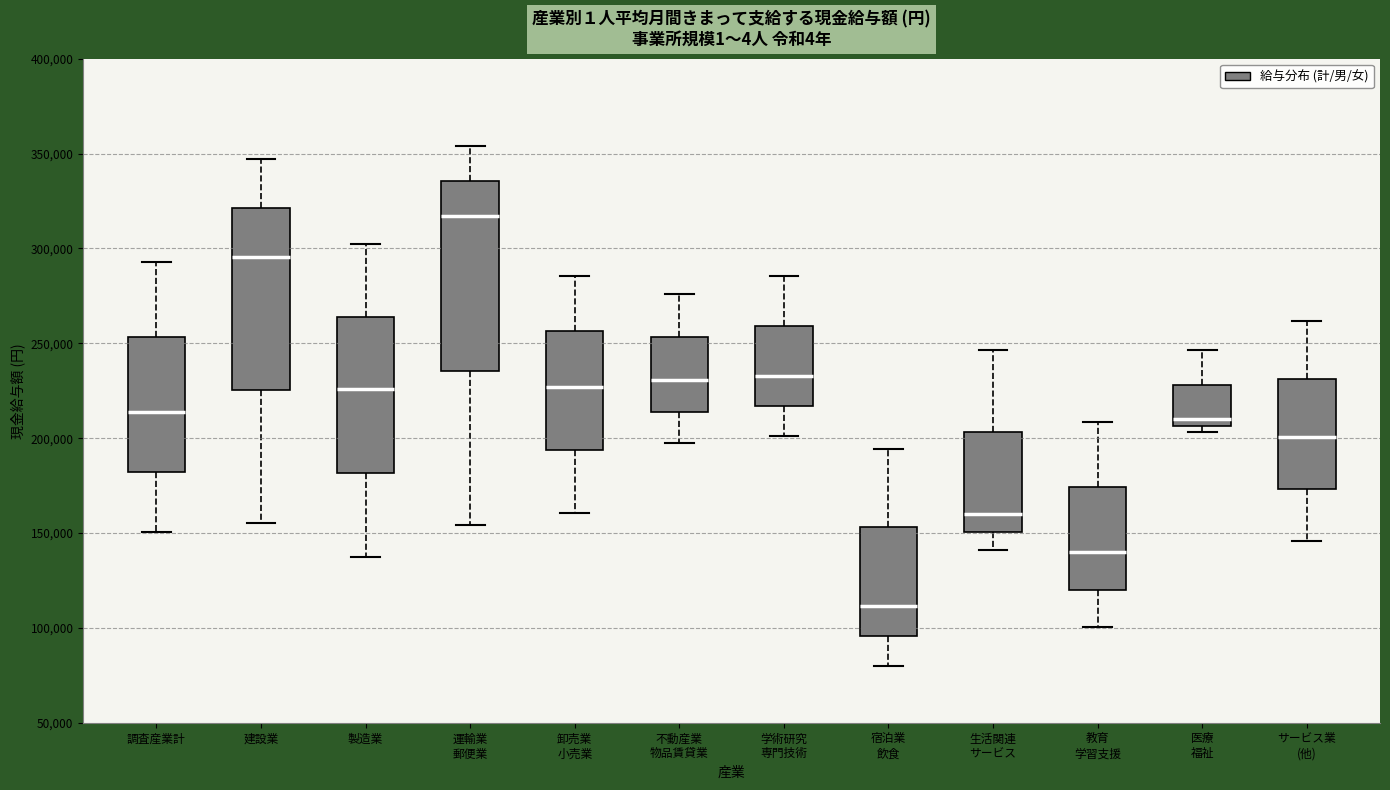

Reading left to right, transcribe this box plot: for each box, give where its median line is, the range the box spans, and where its two whiskers end, as read against the y-axis. The values are not printed on the chart, so give them approximately, as read against the axis.

調査産業計: median 215000, box 180000 to 255000, whiskers 150000 to 295000
建設業: median 295000, box 225000 to 320000, whiskers 155000 to 345000
製造業: median 225000, box 180000 to 265000, whiskers 135000 to 300000
運輸業 郵便業: median 315000, box 235000 to 335000, whiskers 155000 to 355000
卸売業 小売業: median 225000, box 195000 to 255000, whiskers 160000 to 285000
不動産業 物品賃貸業: median 230000, box 215000 to 255000, whiskers 195000 to 275000
学術研究 専門技術: median 235000, box 215000 to 260000, whiskers 200000 to 285000
宿泊業 飲食: median 110000, box 95000 to 155000, whiskers 80000 to 195000
生活関連 サービス: median 160000, box 150000 to 205000, whiskers 140000 to 245000
教育 学習支援: median 140000, box 120000 to 175000, whiskers 100000 to 210000
医療 福祉: median 210000, box 205000 to 230000, whiskers 205000 (just below the box's lower edge) to 245000
サービス業 (他): median 200000, box 175000 to 230000, whiskers 145000 to 260000